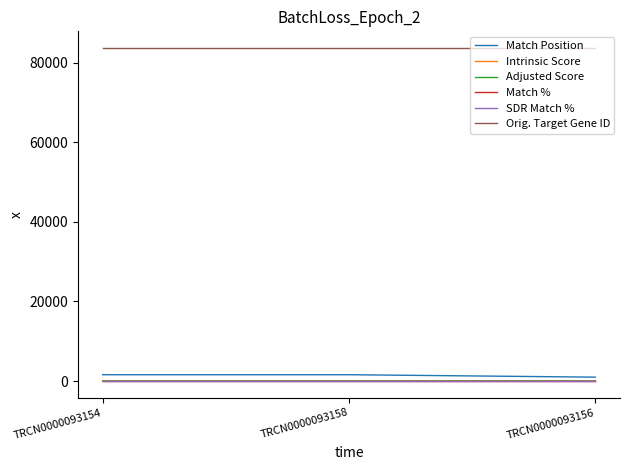

At how many categories does at least one series exceed 78770?

3